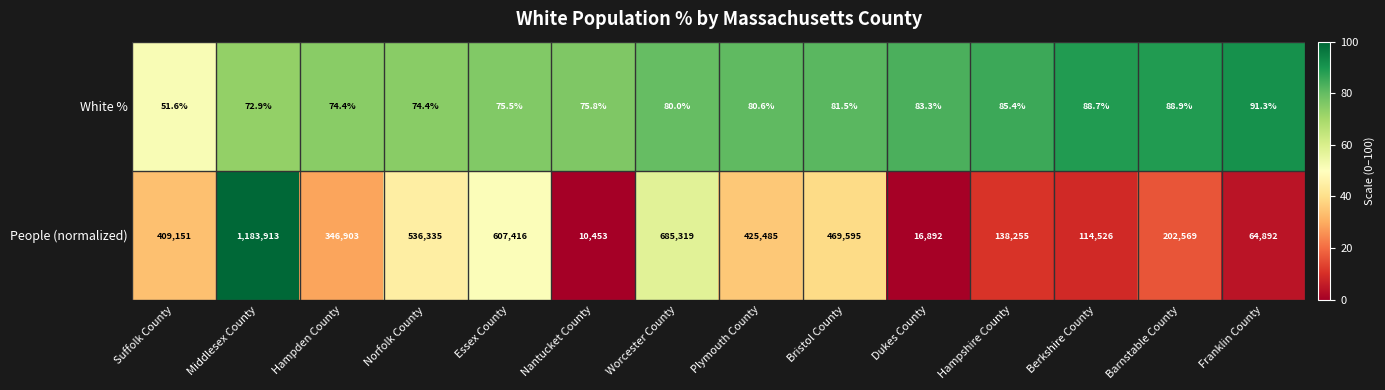

List the series in order of their overall mean, highest first.

People (normalized), White %